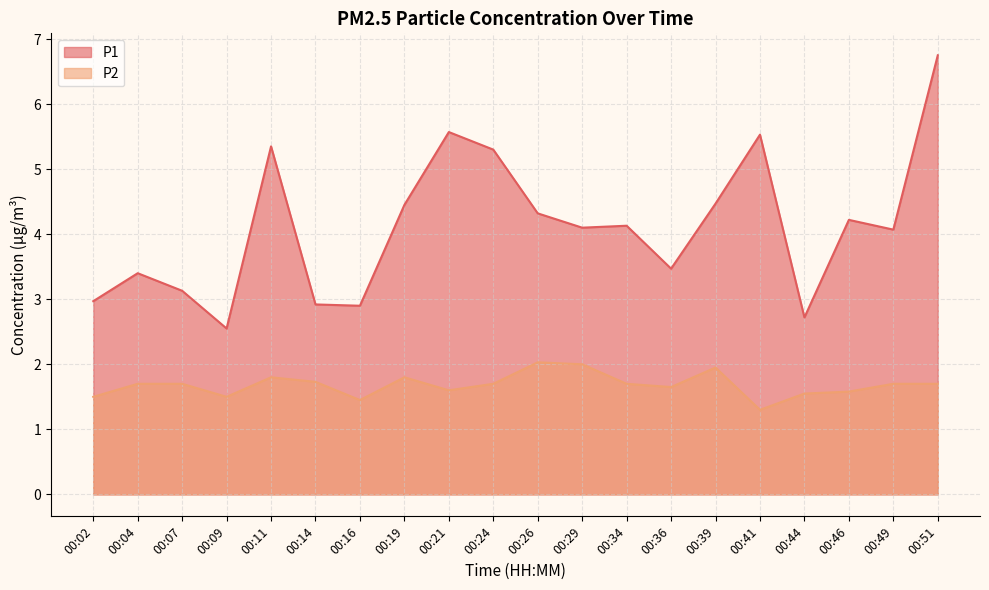

Reading right to left, what are all the values shown in this chart?

P1: 00:51=6.8	00:49=4.1	00:46=4.2	00:44=2.7	00:41=5.5	00:39=4.5	00:36=3.5	00:34=4.1	00:29=4.1	00:26=4.3	00:24=5.3	00:21=5.6	00:19=4.5	00:16=2.9	00:14=2.9	00:11=5.3	00:09=2.5	00:07=3.1	00:04=3.4	00:02=3.0
P2: 00:51=1.7	00:49=1.7	00:46=1.6	00:44=1.6	00:41=1.3	00:39=1.9	00:36=1.6	00:34=1.7	00:29=2.0	00:26=2.0	00:24=1.7	00:21=1.6	00:19=1.8	00:16=1.4	00:14=1.7	00:11=1.8	00:09=1.5	00:07=1.7	00:04=1.7	00:02=1.5